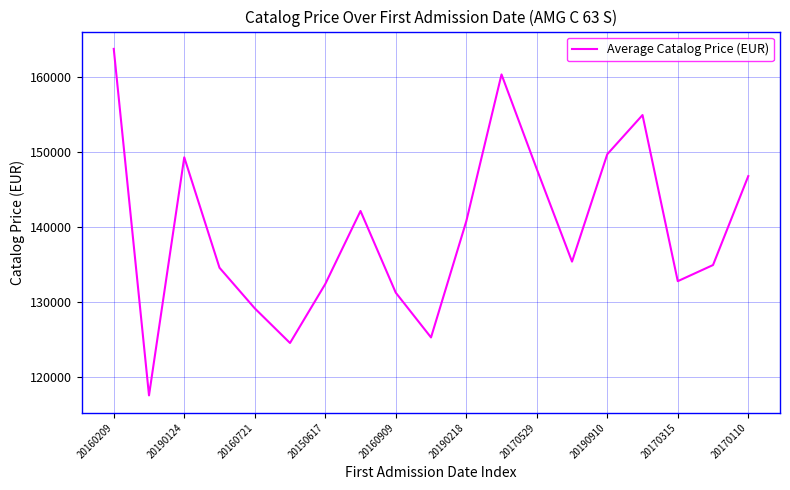

What is the greatest value displayed?

163810